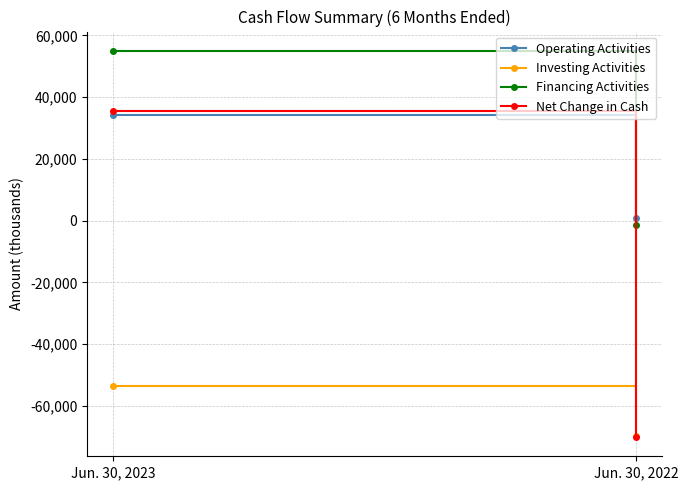

At which label does Net Change in Cash reach its minimum?

Jun. 30, 2022